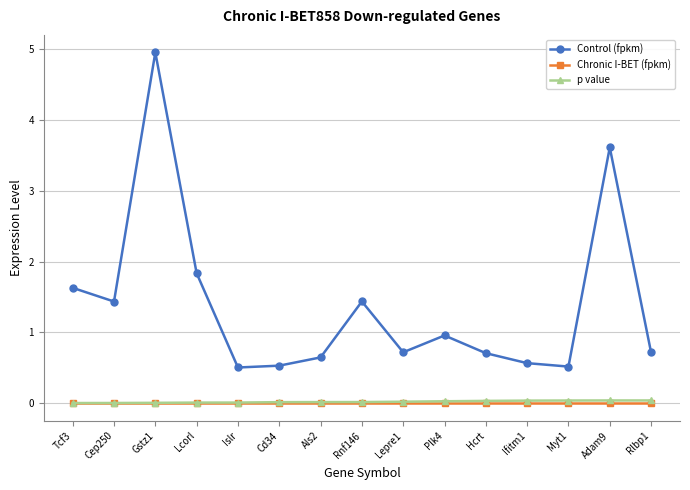

What is the greatest value displayed?

5.0